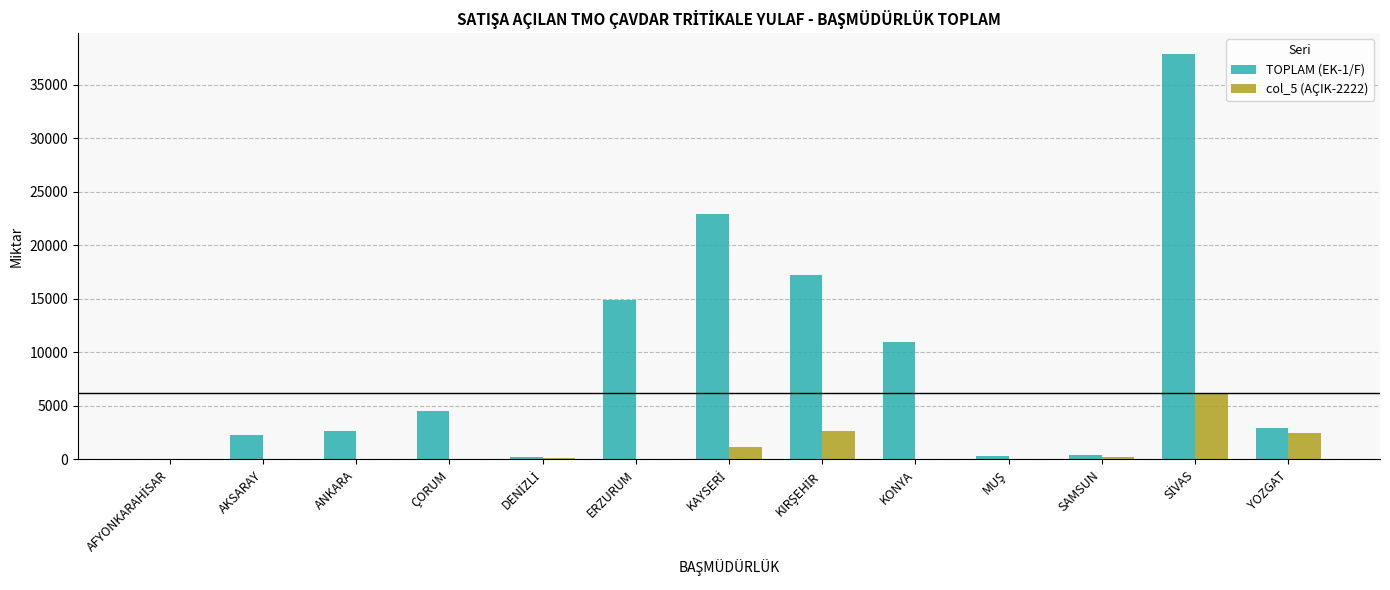

The value of col_5 (AÇIK-2222) at ANKARA is -2372. True or false?

False